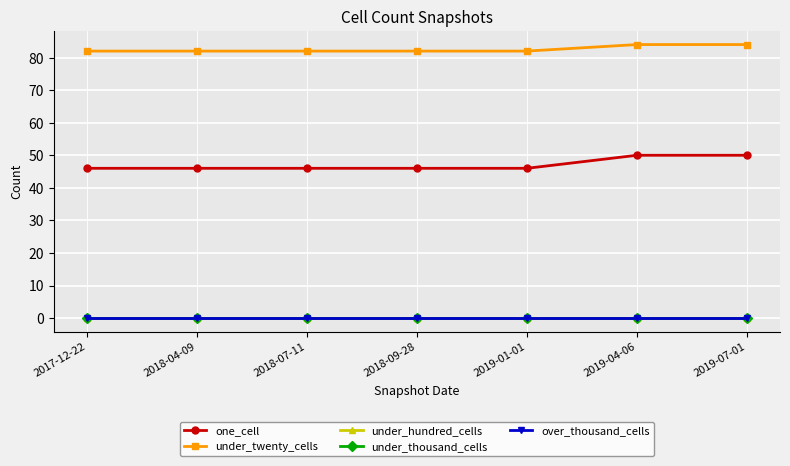

Reading right to left, what are all the values shown in this chart?

one_cell: 2019-07-01=50	2019-04-06=50	2019-01-01=46	2018-09-28=46	2018-07-11=46	2018-04-09=46	2017-12-22=46
under_twenty_cells: 2019-07-01=84	2019-04-06=84	2019-01-01=82	2018-09-28=82	2018-07-11=82	2018-04-09=82	2017-12-22=82
under_hundred_cells: 2019-07-01=0	2019-04-06=0	2019-01-01=0	2018-09-28=0	2018-07-11=0	2018-04-09=0	2017-12-22=0
under_thousand_cells: 2019-07-01=0	2019-04-06=0	2019-01-01=0	2018-09-28=0	2018-07-11=0	2018-04-09=0	2017-12-22=0
over_thousand_cells: 2019-07-01=0	2019-04-06=0	2019-01-01=0	2018-09-28=0	2018-07-11=0	2018-04-09=0	2017-12-22=0